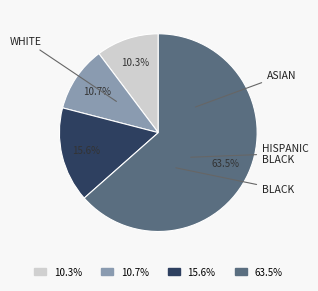

Is there any slice that represents more than half of the pie?

Yes